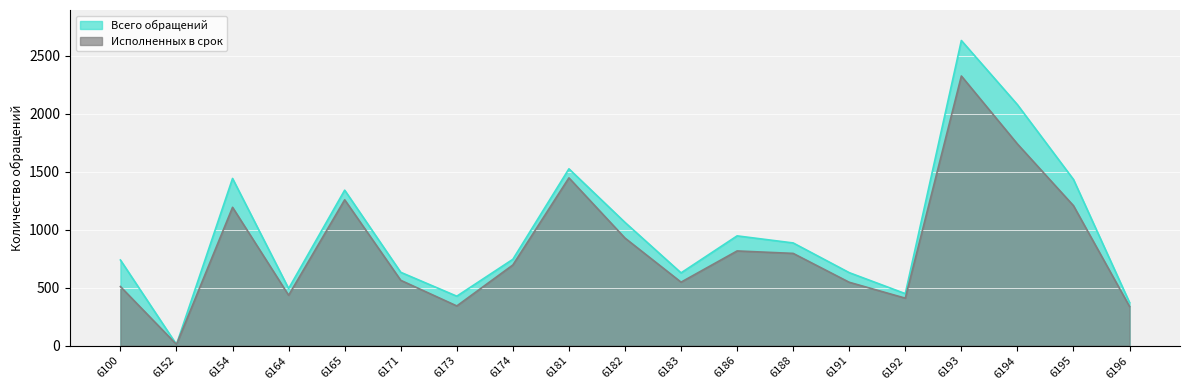

Which series has the largest total across all categories?

Всего обращений